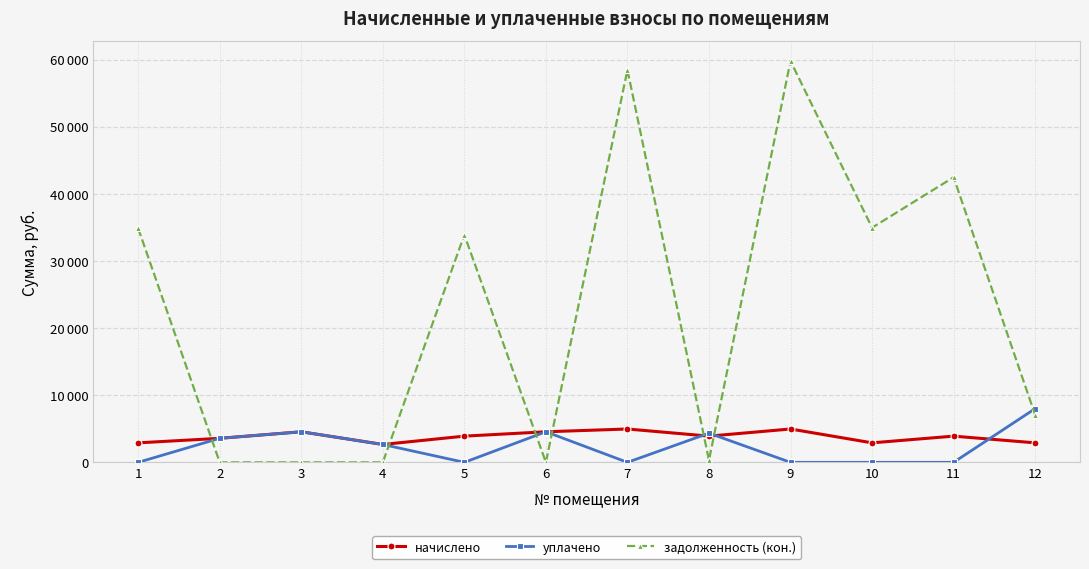

What is the value of the задолженность (кон.) point at the 10th from the left?

34965.5